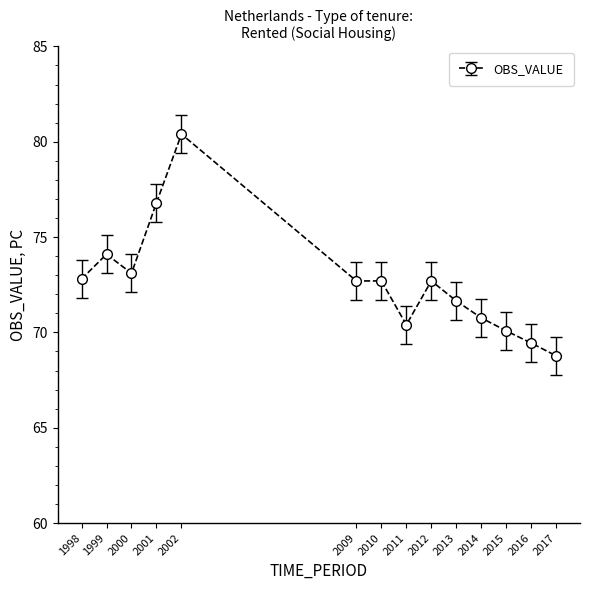

Does the chart have visible grid lines?

No